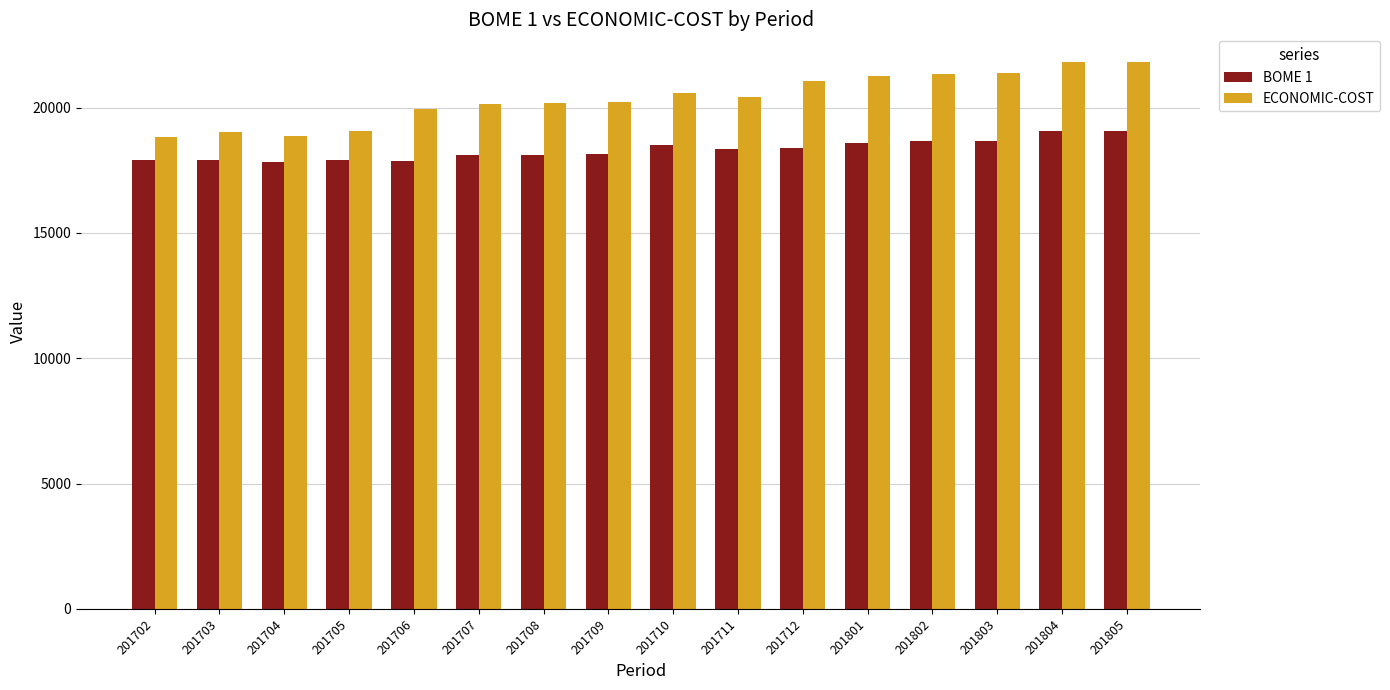

How many categories are shown in the chart?

16